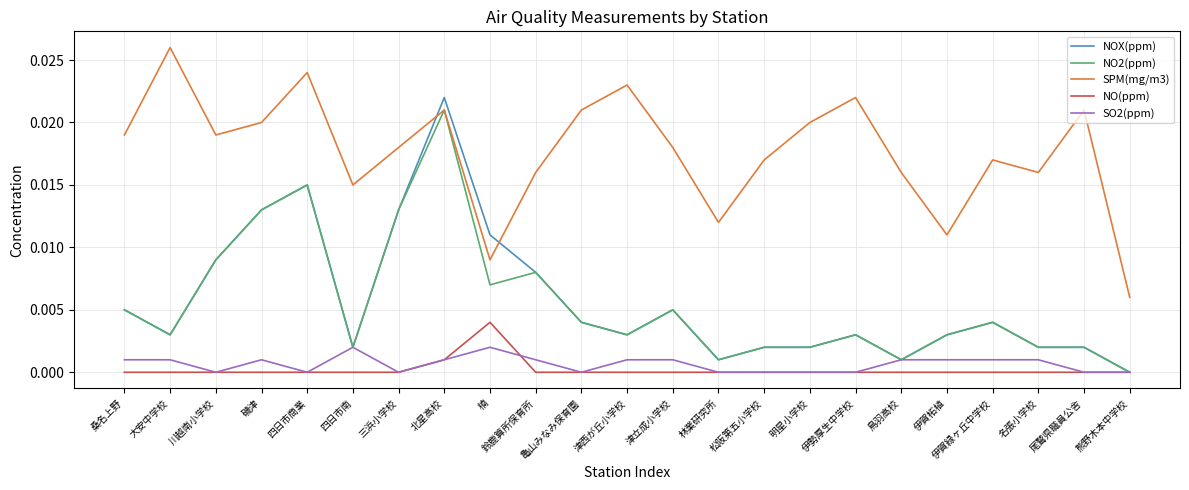

Which series has the largest range (max minus min)?

NOX(ppm)